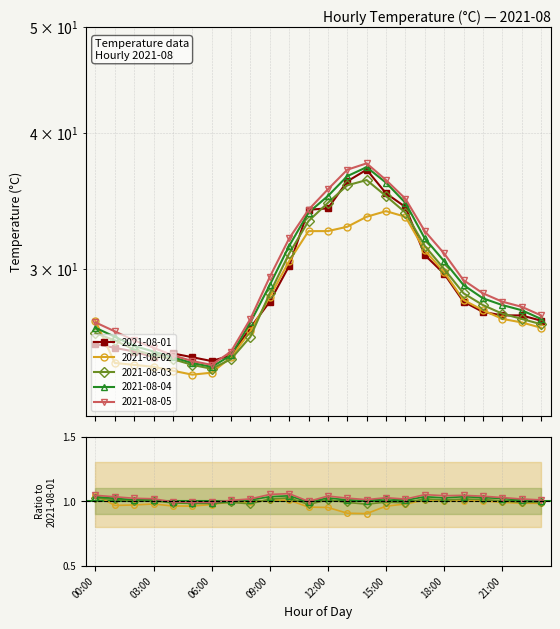

True or false: 2021-08-02 has a value of 29.8 at 18:00.

True